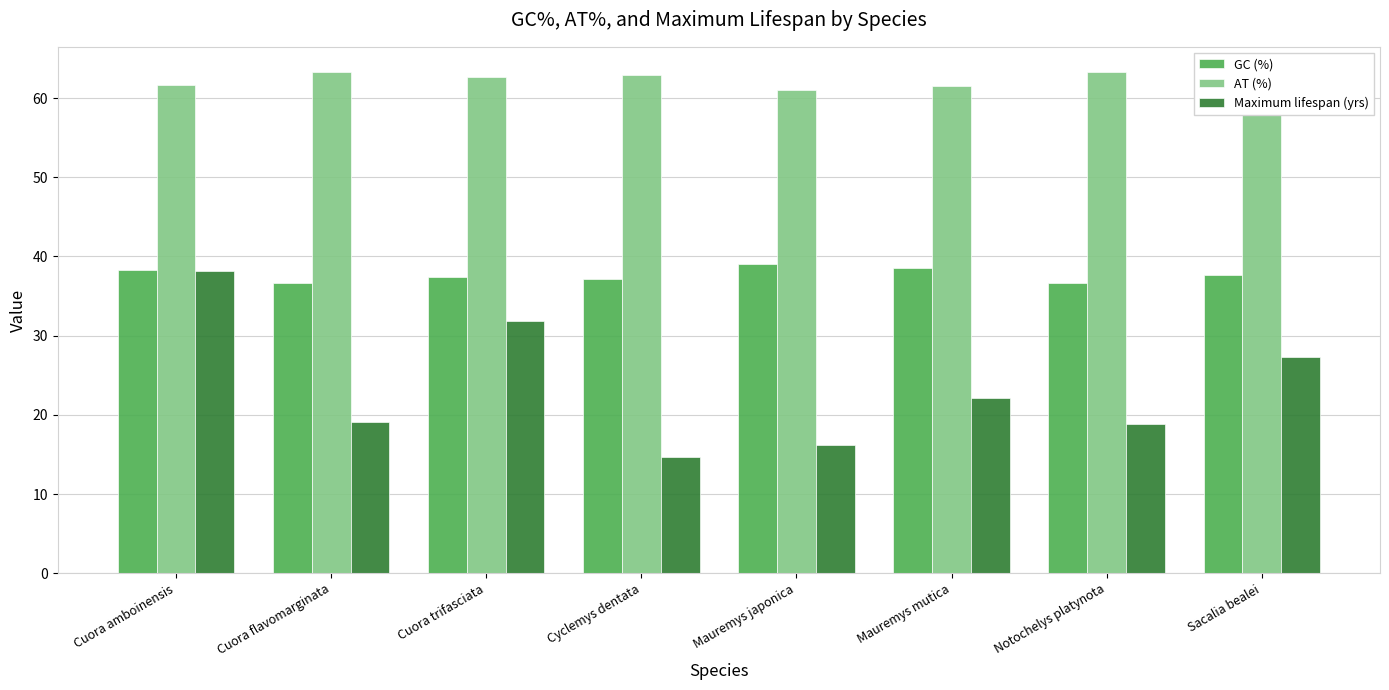

What is the sum of the GC (%) values at Cuora flavomarginata and Notochelys platynota?

73.4